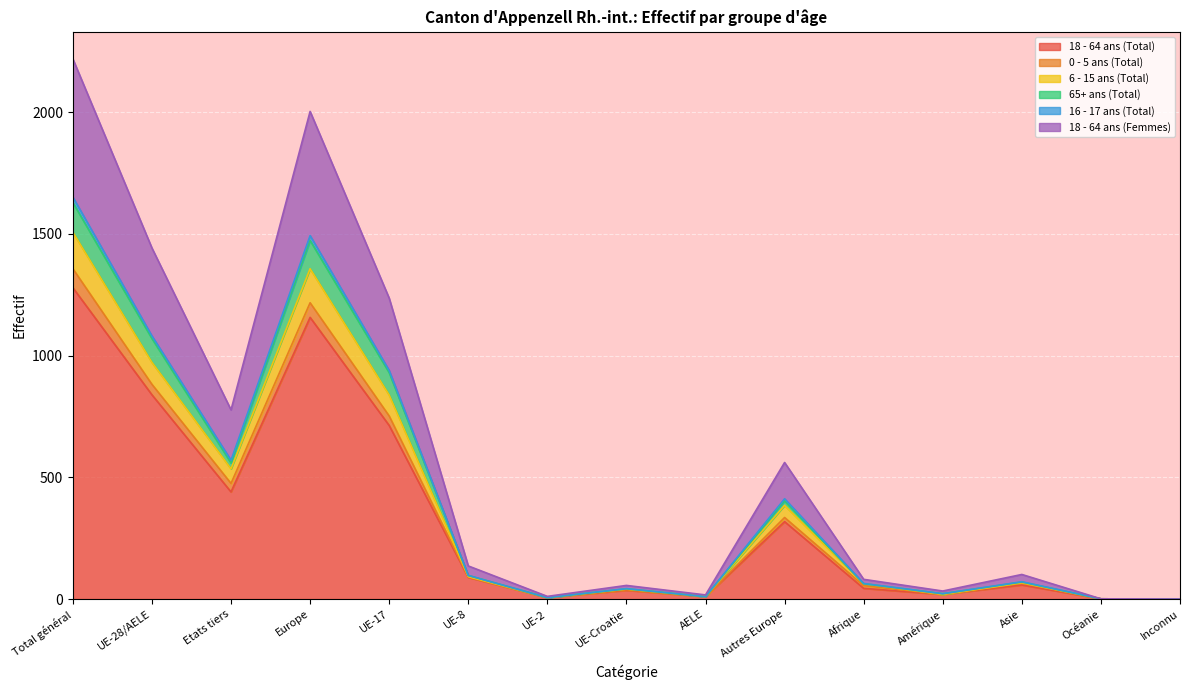

What position from the right is Afrique?

5